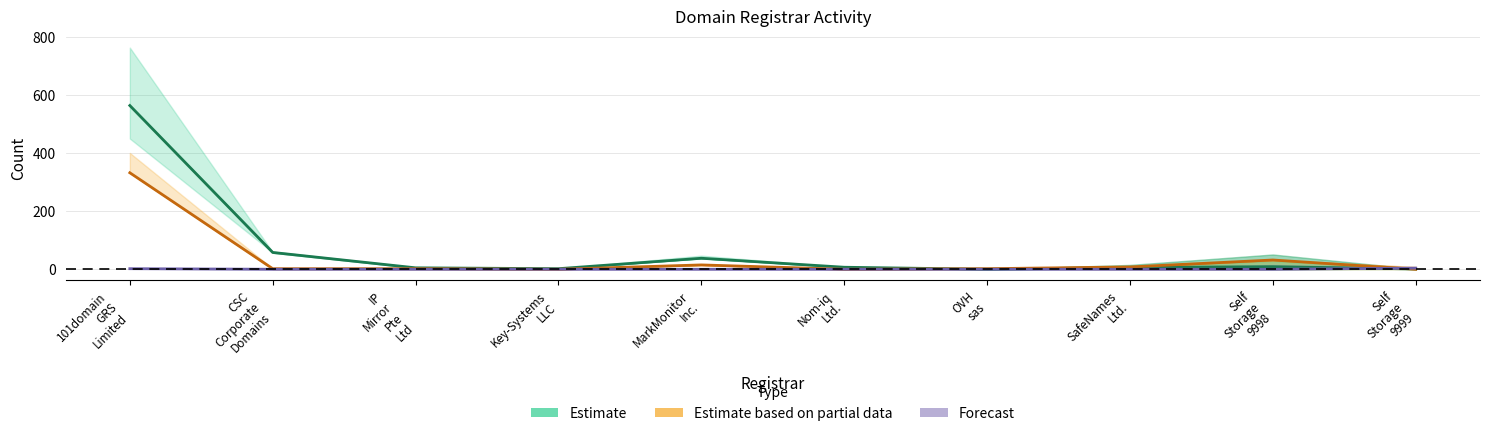

True or false: Forecast has a value of 0 at Self
Storage
9998.

True